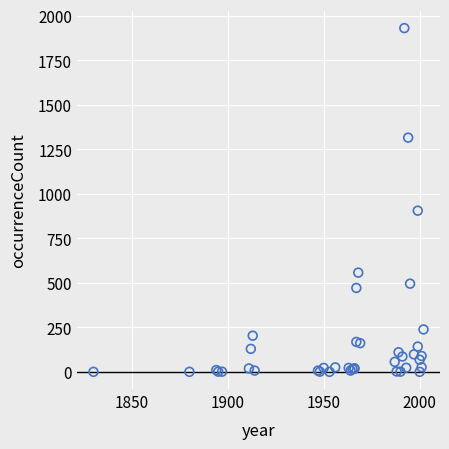

What Y value in the scatter plot is closest to 966?

906